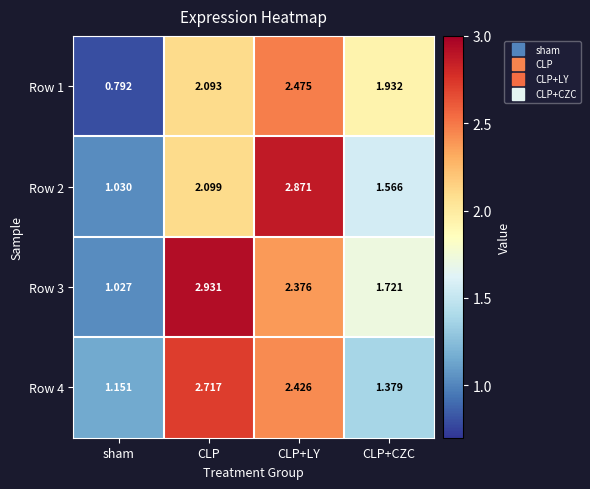

How many data points does each series have?

4